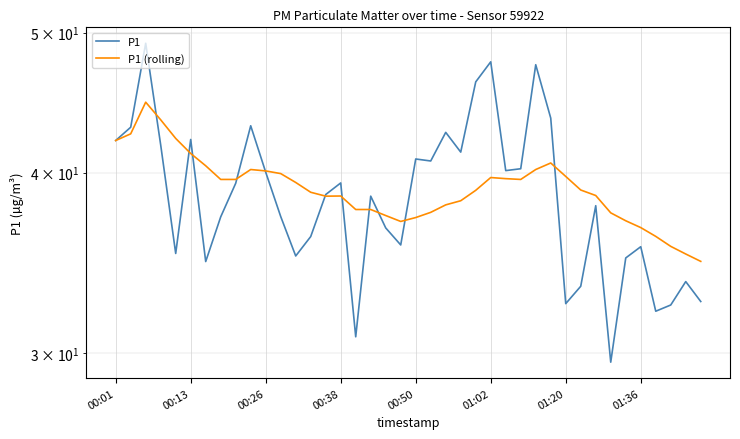

At 21, list the series in order from largest to smallest.

P1, P1 (rolling)